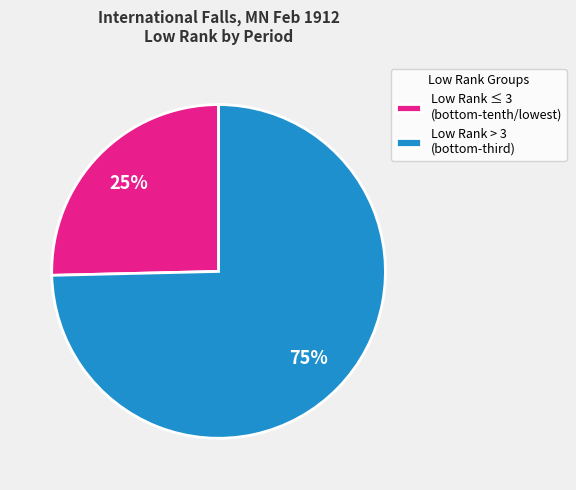

To the nearest percent, what is the average slice percentage?

50%